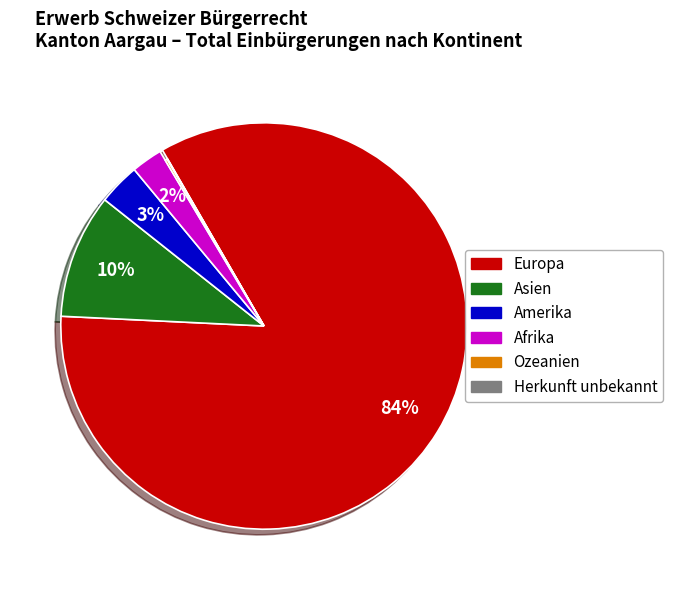

Which category has the smallest portion of the pie?

Herkunft unbekannt